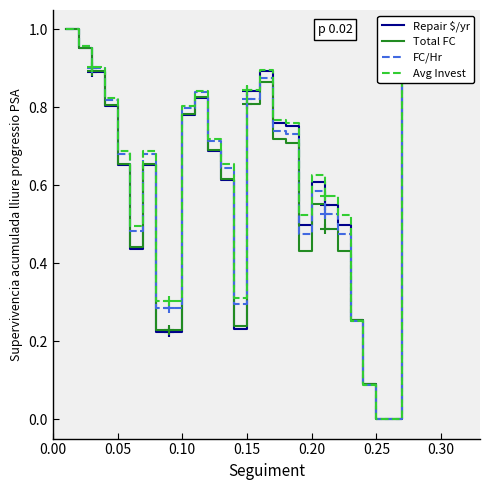

True or false: FC/Hr has a value of 0.5 at 0.15.

False